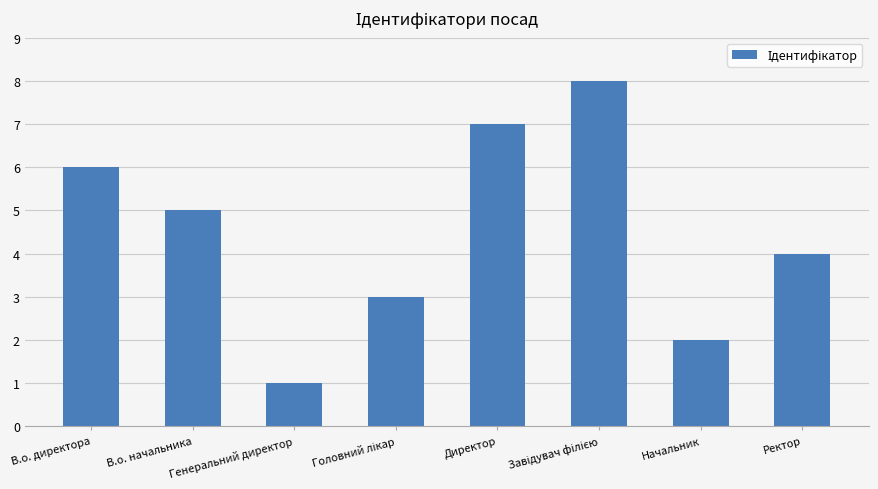

Between Генеральний директор and В.о. директора, which is larger?

В.о. директора